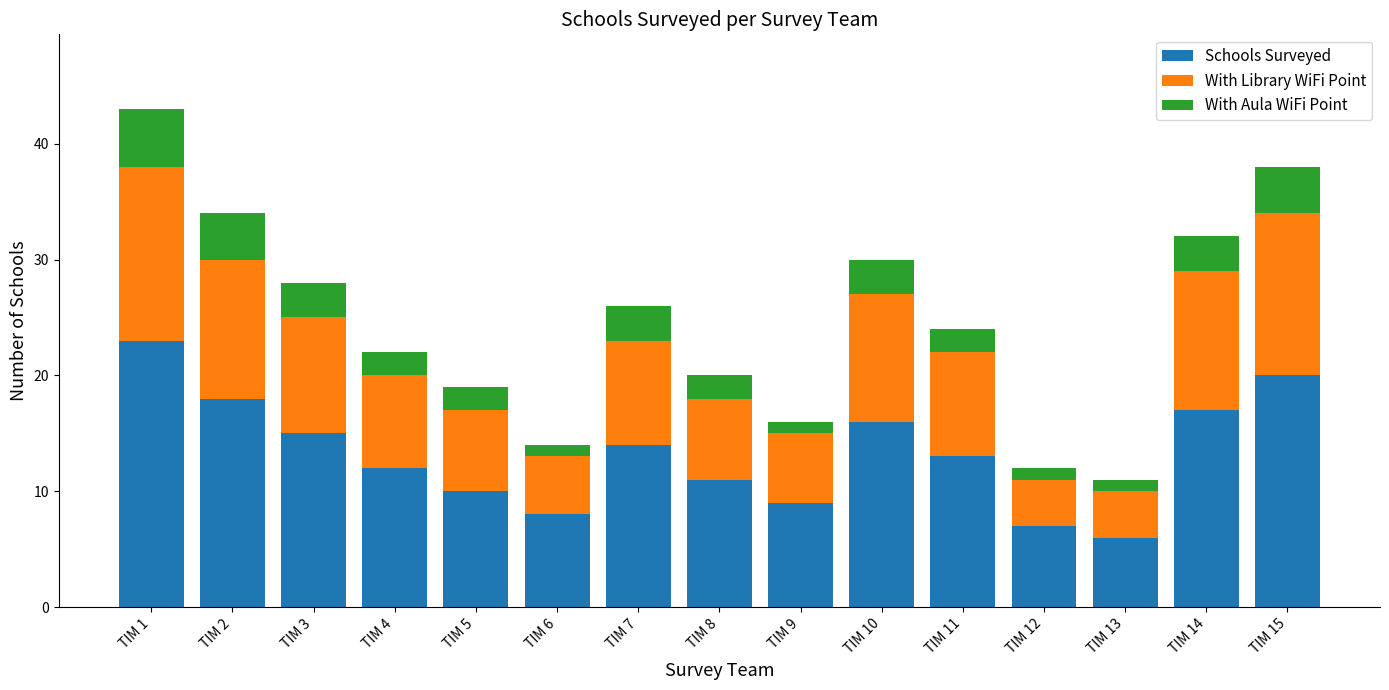

Is it true that Schools Surveyed equals 20 at TIM 15?

True